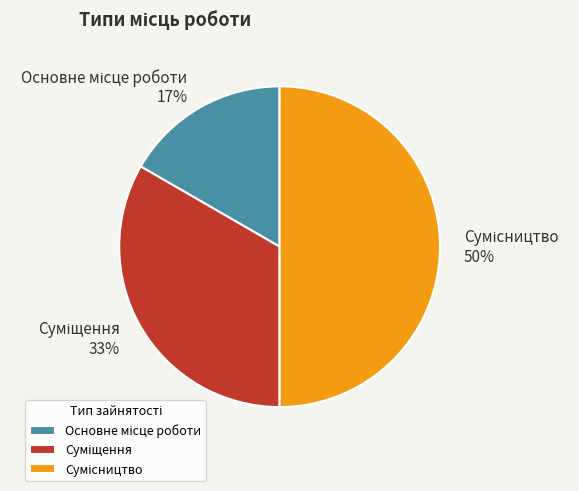

To the nearest percent, what is the average slice percentage?

33%